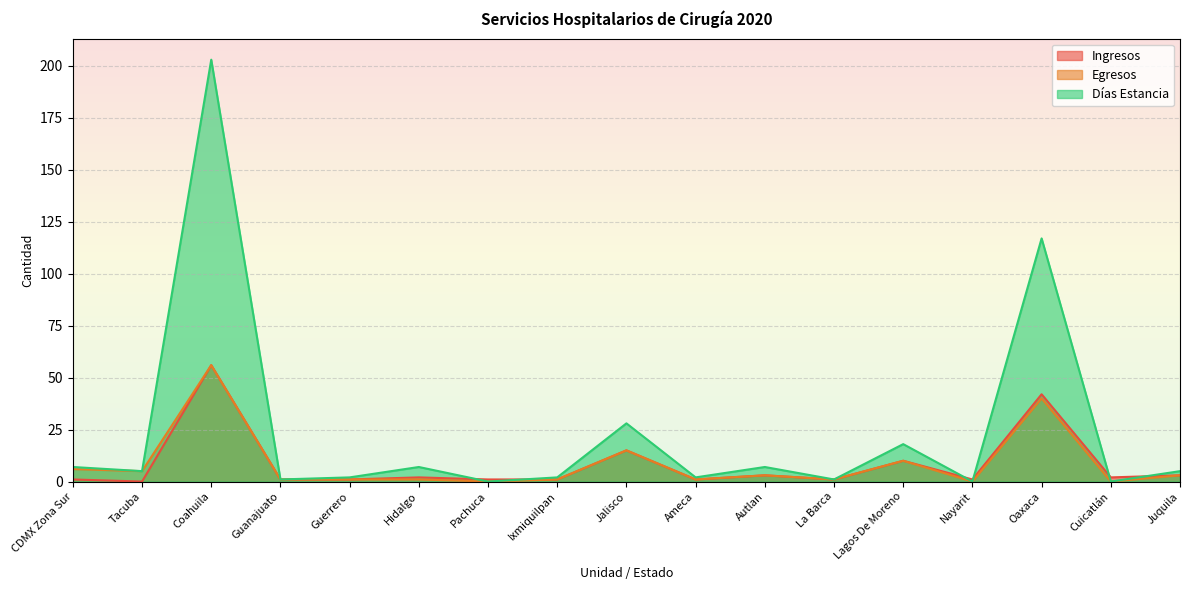

How many interior local valleys does the Egresos series have?

6